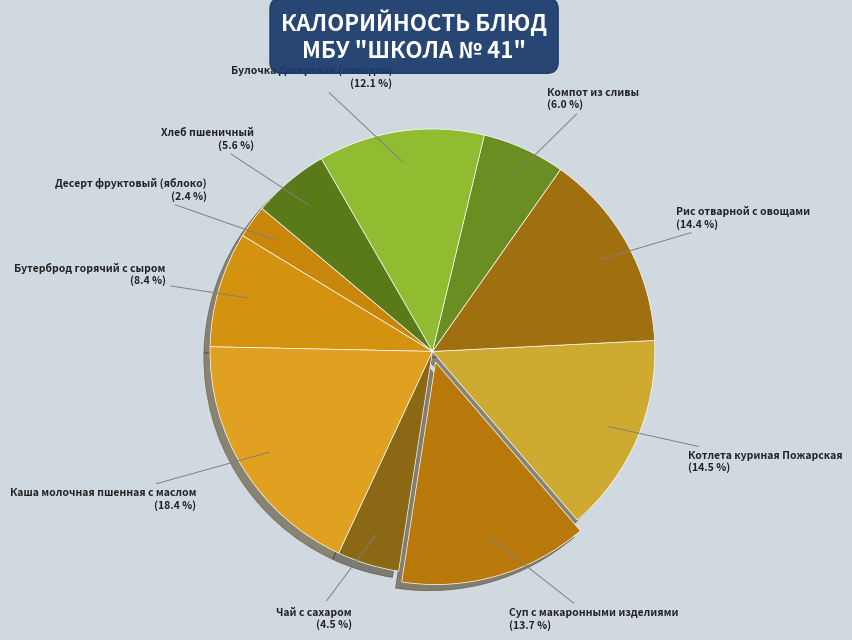

What is the ratio of the value at Бутерброд горячий с сыром to the value at Суп с макаронными изделиями?

0.6